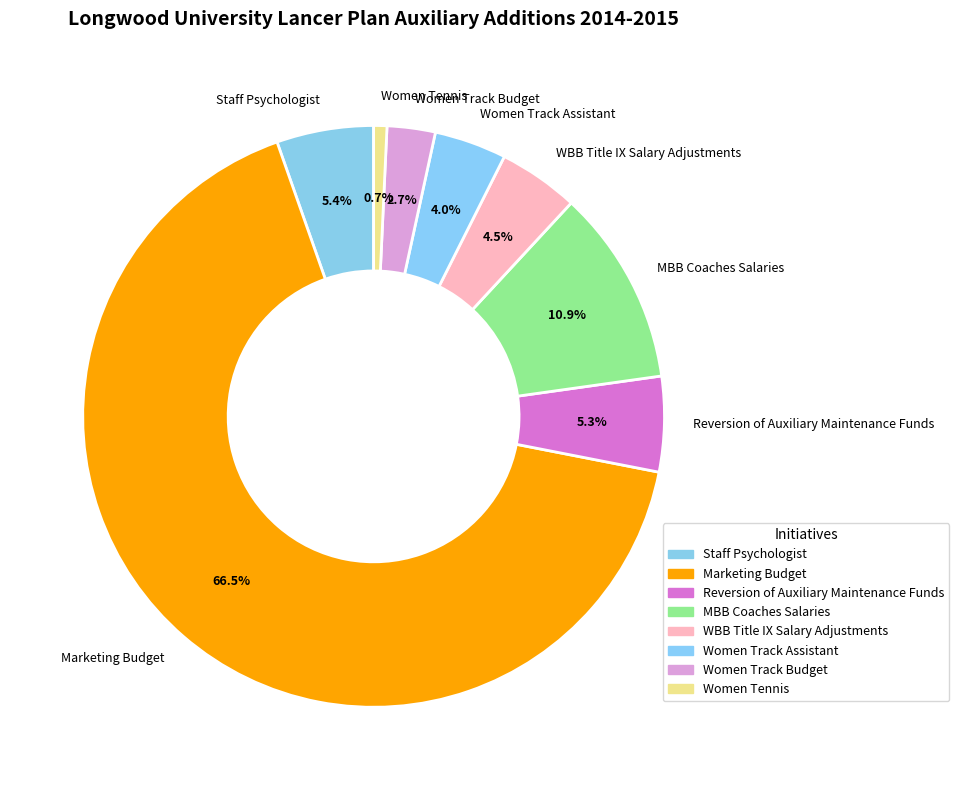

How many slices are in this pie chart?

8